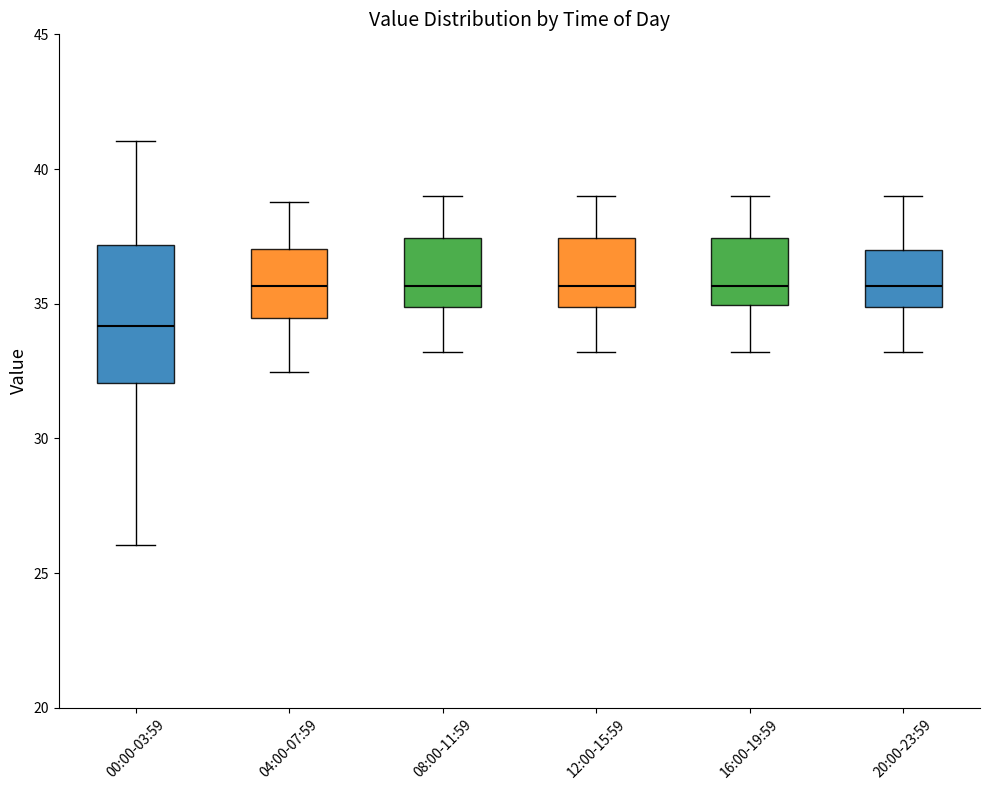

Reading left to right, transcribe this box plot: for each box, give where its median line is, the range the box spans, and where its two whiskers end, as read against the y-axis. The values are not printed on the chart, so give them approximately, as read against the axis.

00:00-03:59: median 34.0, box 32.0 to 37.0, whiskers 26.0 to 41.0
04:00-07:59: median 35.5, box 34.5 to 37.0, whiskers 32.5 to 39.0
08:00-11:59: median 35.5, box 35.0 to 37.5, whiskers 33.0 to 39.0
12:00-15:59: median 35.5, box 35.0 to 37.5, whiskers 33.0 to 39.0
16:00-19:59: median 35.5, box 35.0 to 37.5, whiskers 33.0 to 39.0
20:00-23:59: median 35.5, box 35.0 to 37.0, whiskers 33.0 to 39.0